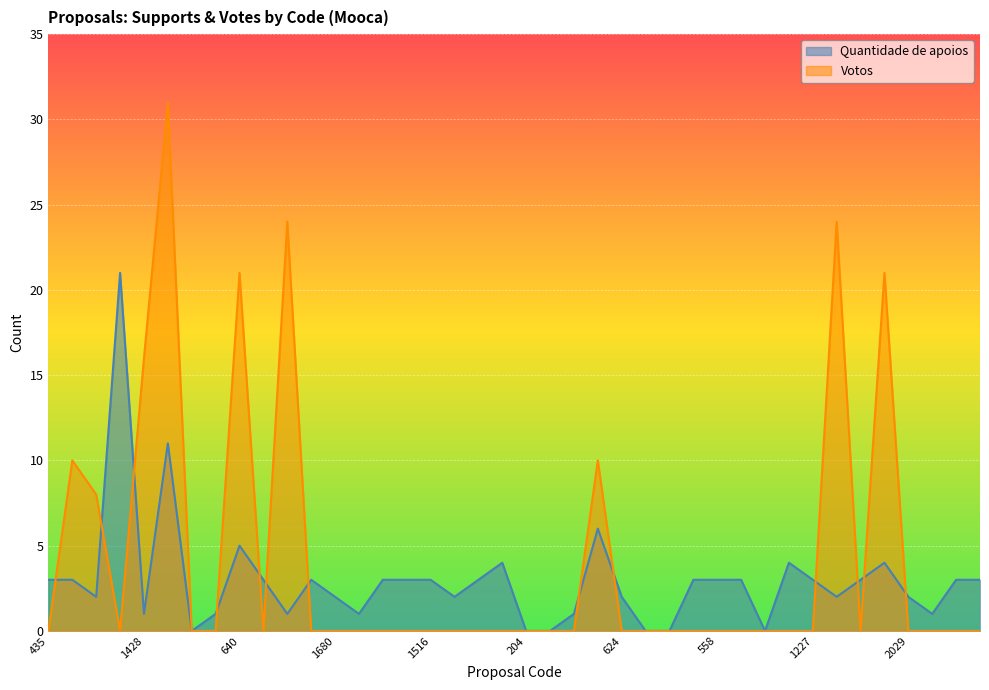

How many interior local peaks does the Votos series have?

7